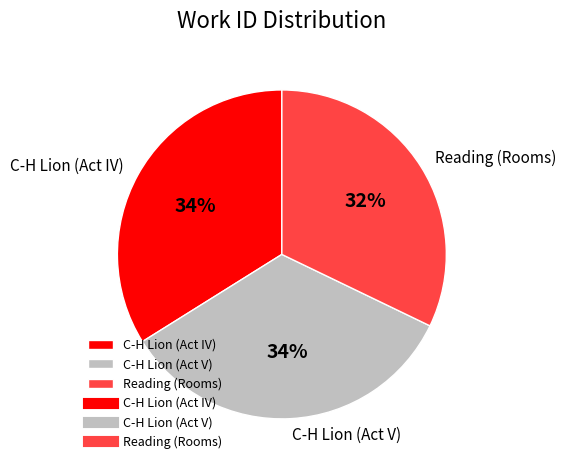

Does any single category account for the majority?

No